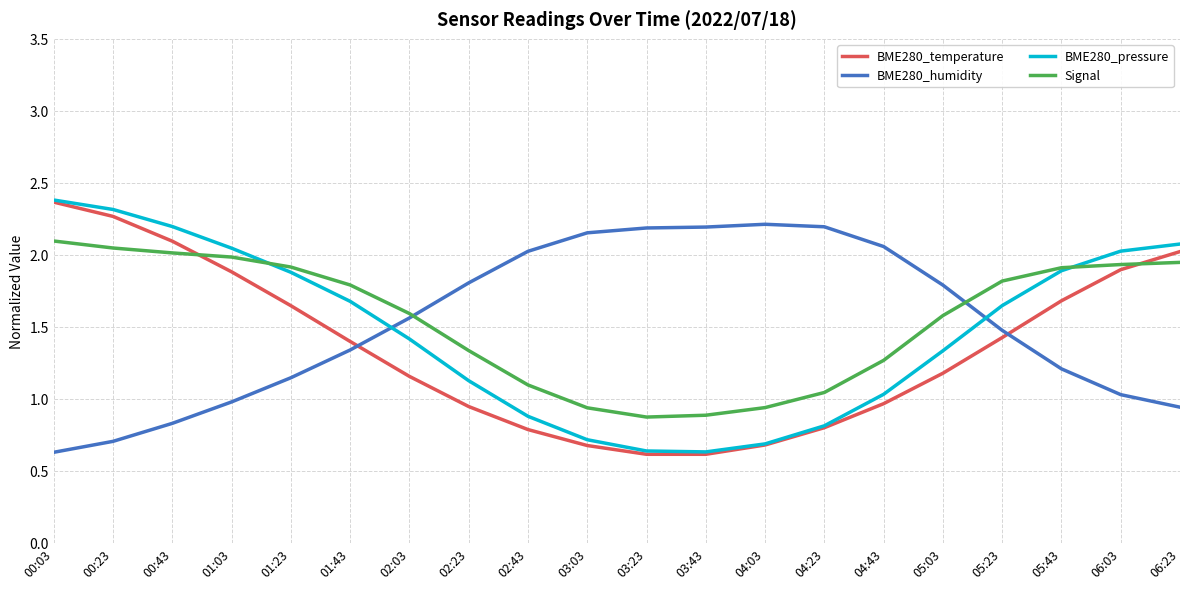

What is the difference between the maximum and minimum values in the BME280_temperature series?

1.8